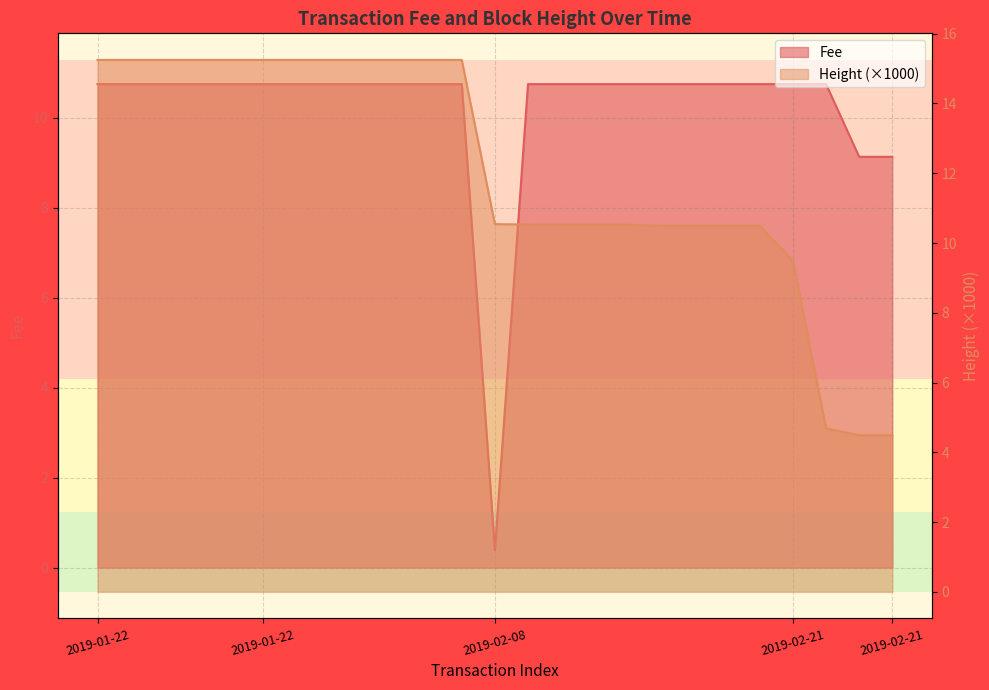

How many values in the Fee series exceed 10?

22